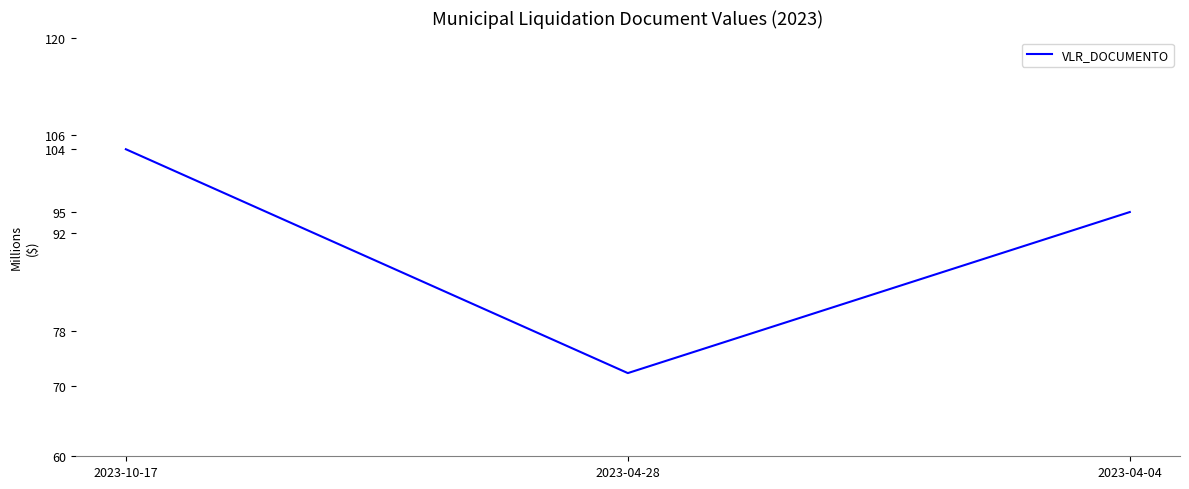

Reading right to left, extract all data points from this chart.

95.0	71.9	104.0